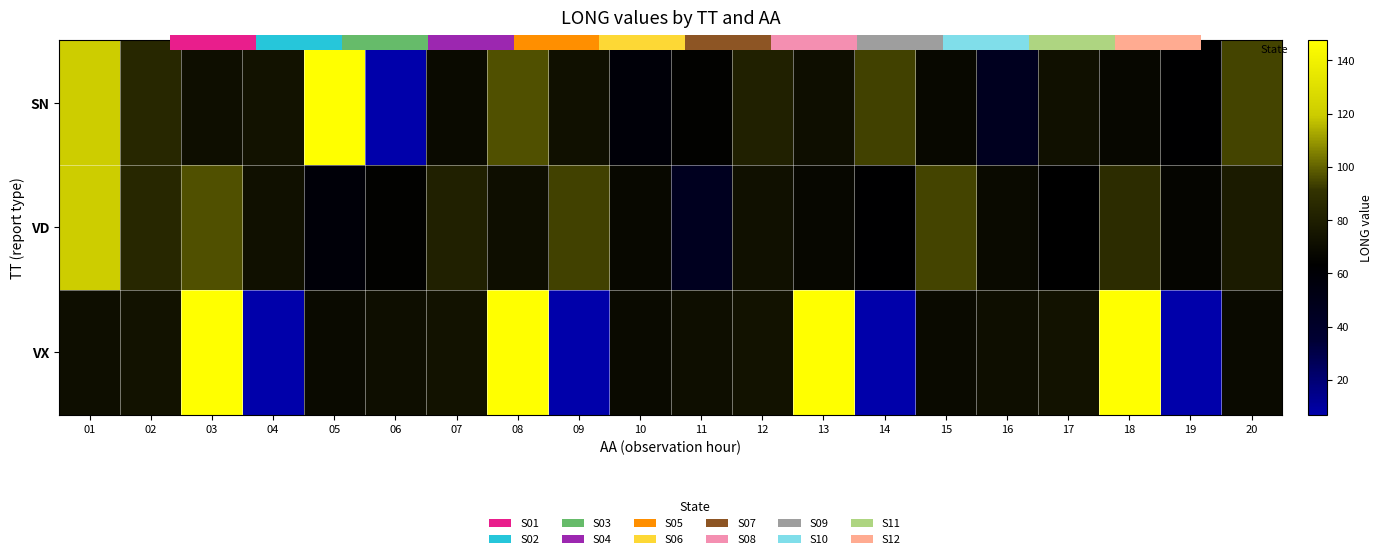

What is the sum of all VX values?

1476.0